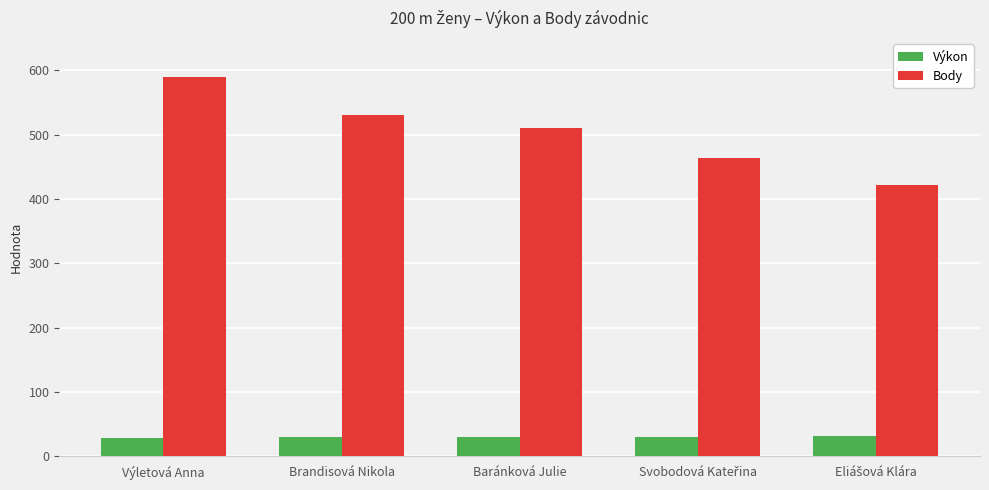

At which label is Body closest to 506?

Baránková Julie